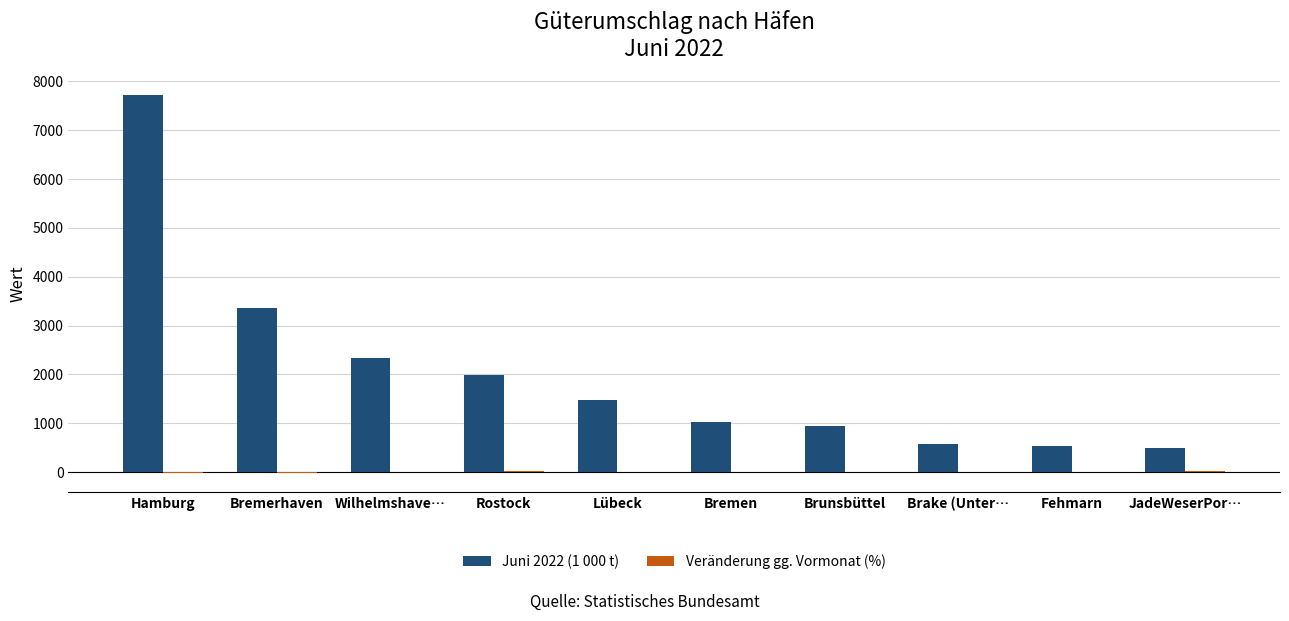

Which category has the highest value in the Juni 2022 (1 000 t) series?

Hamburg